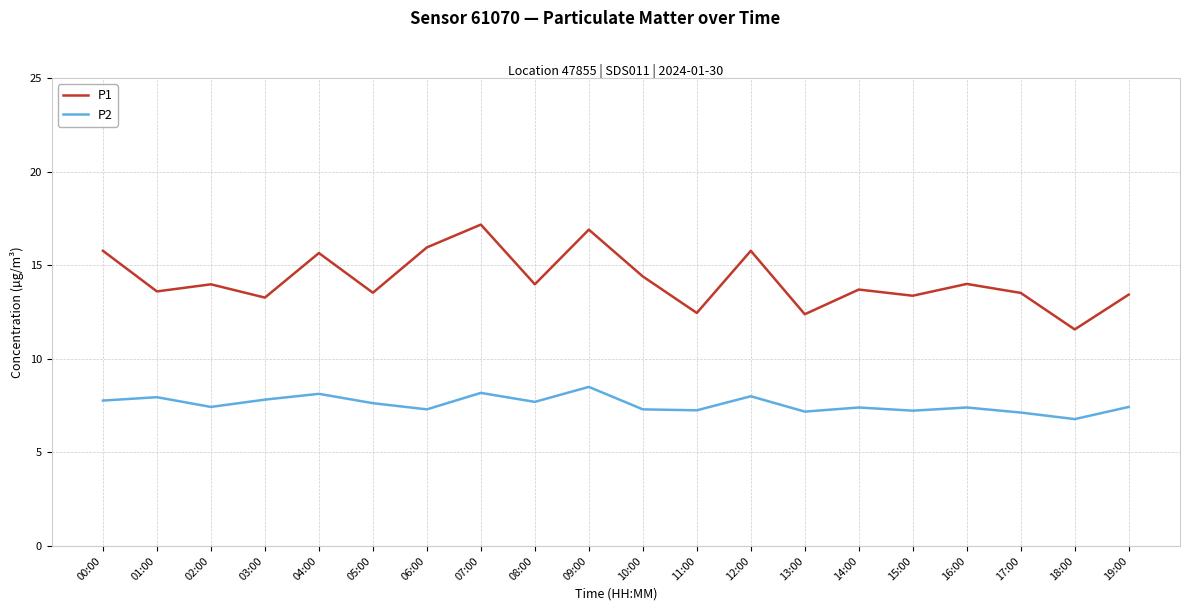

Read the P2 value at 15:00.

7.2